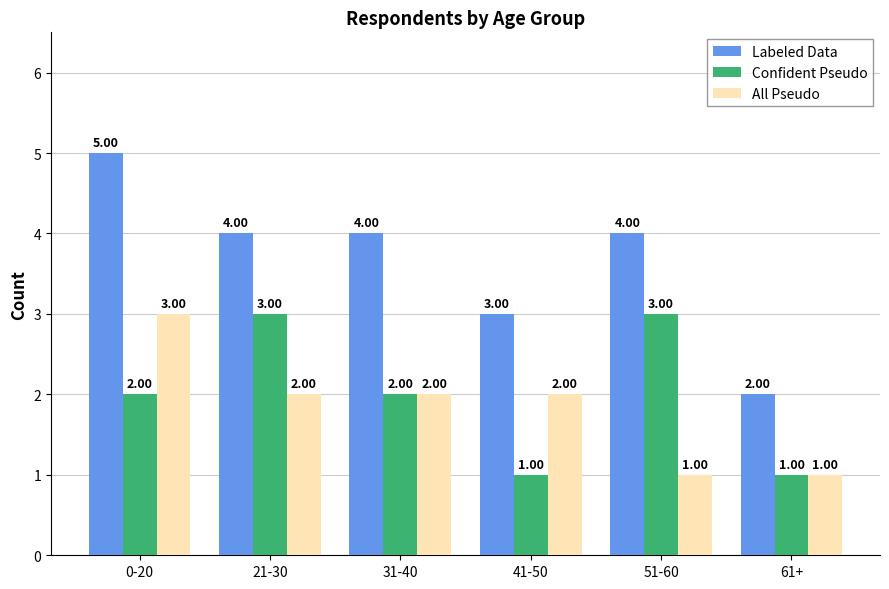

What are all the series names shown in the legend?

Labeled Data, Confident Pseudo, All Pseudo